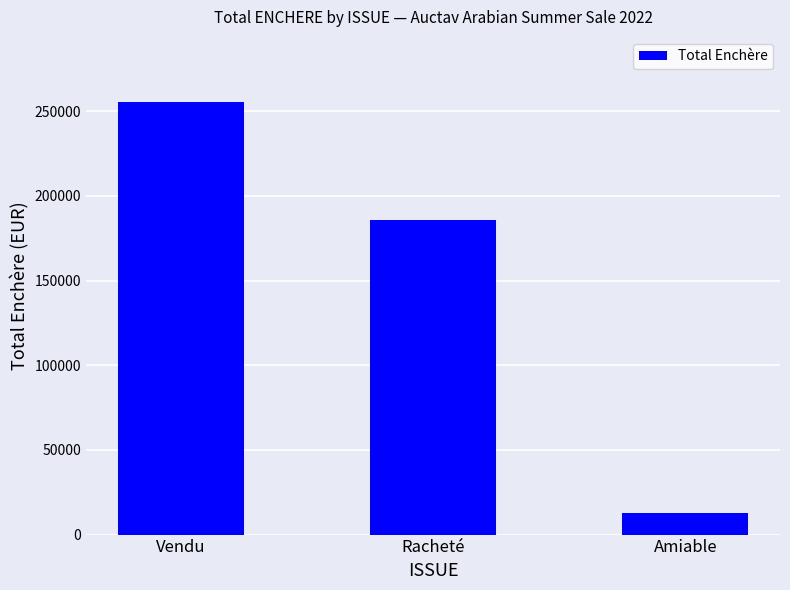

What value does the data have at Amiable, to the nearest 50?

13000